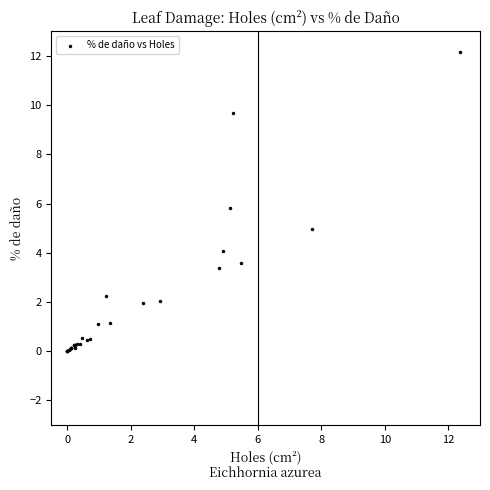

What Y value in the scatter plot is closest to 6?

5.8